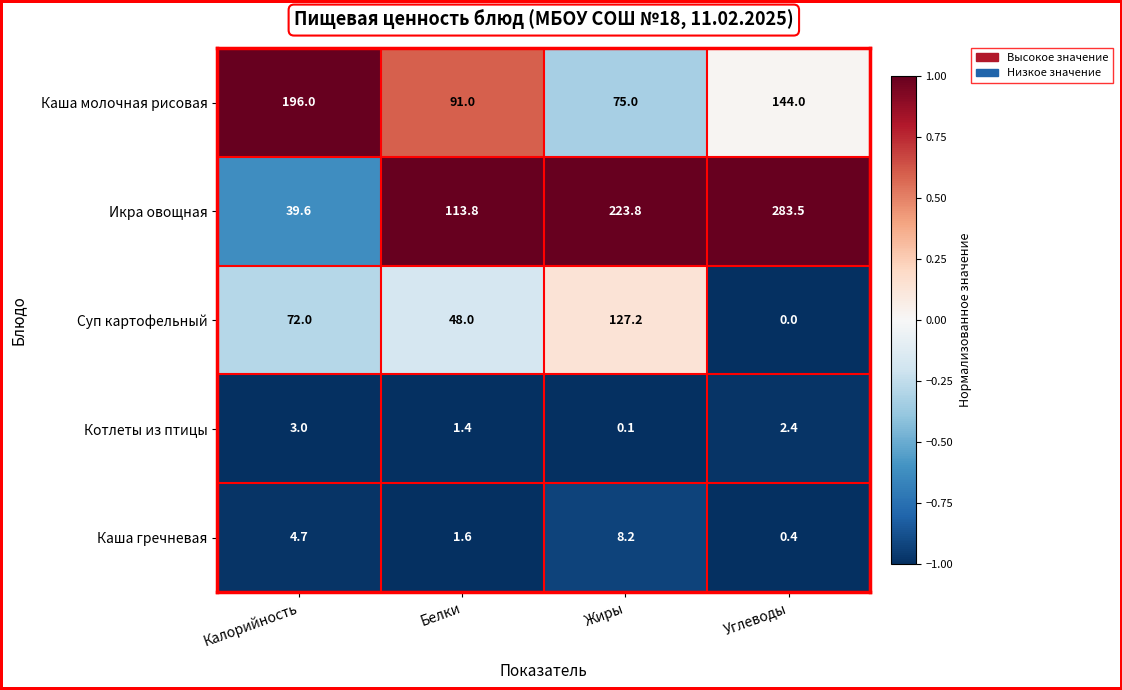

What is the sum of all Икра овощная values?

660.7